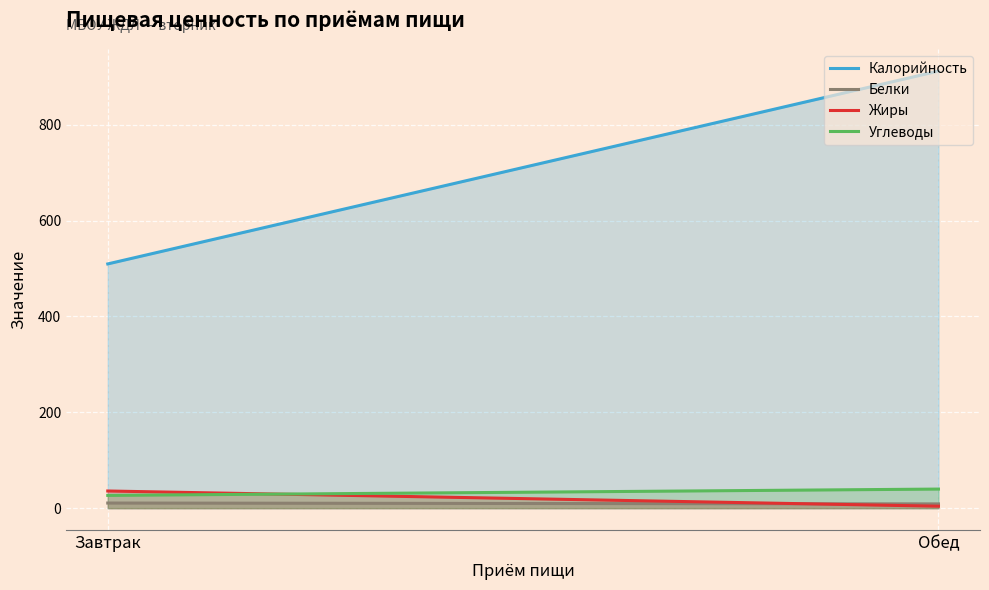

At Обед, list the series in order from smallest to largest.

Жиры, Белки, Углеводы, Калорийность